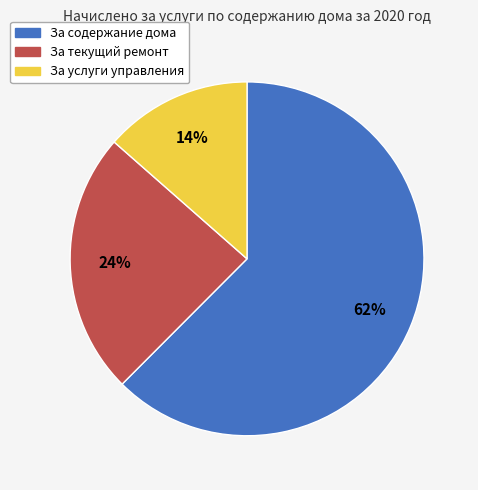

Rank the categories by value from highest to lowest.

За содержание дома, За текущий ремонт, За услуги управления